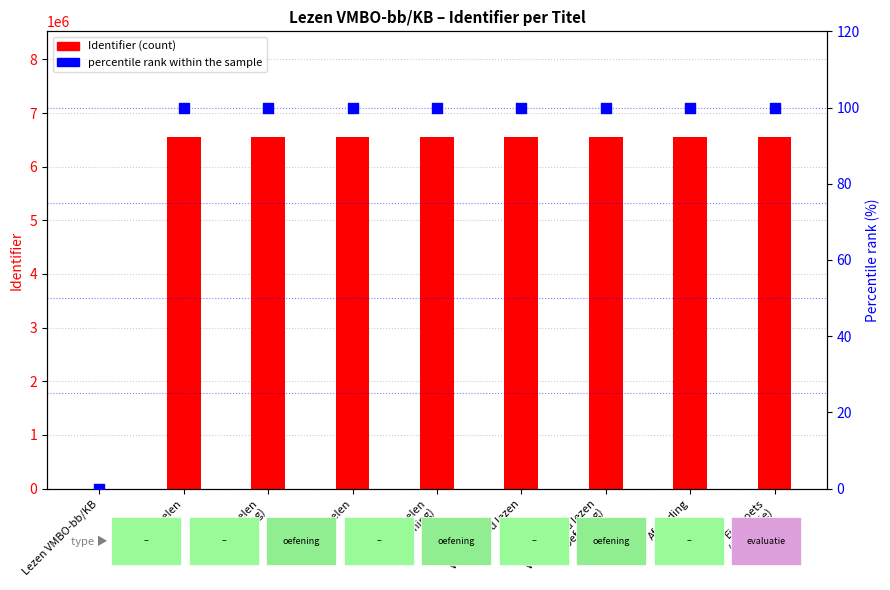

Which series has the largest total across all categories?

Identifier (count)